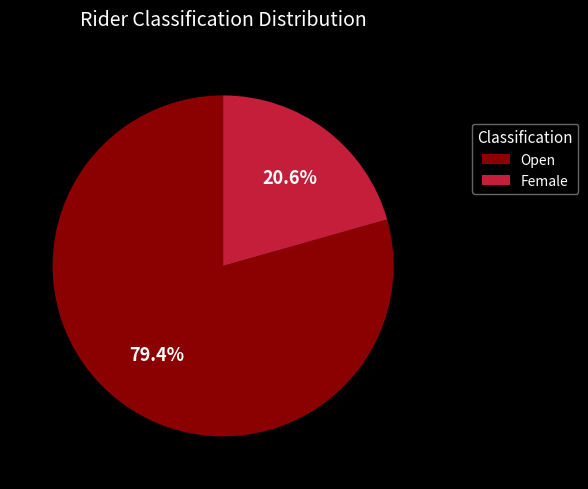

Count the number of slices in the pie.

2